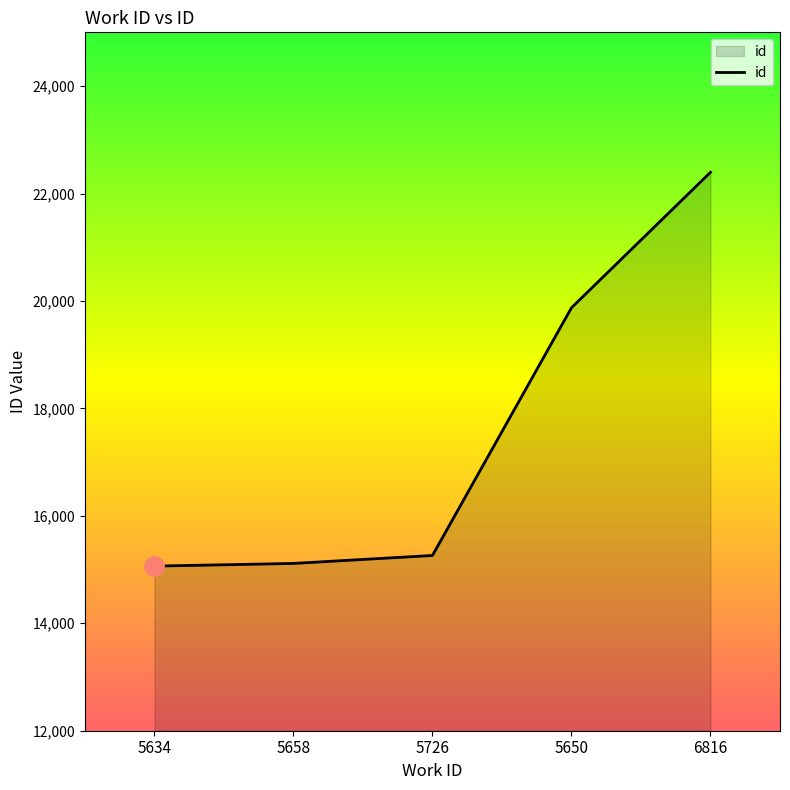

Which category has the highest value across all series?

6816